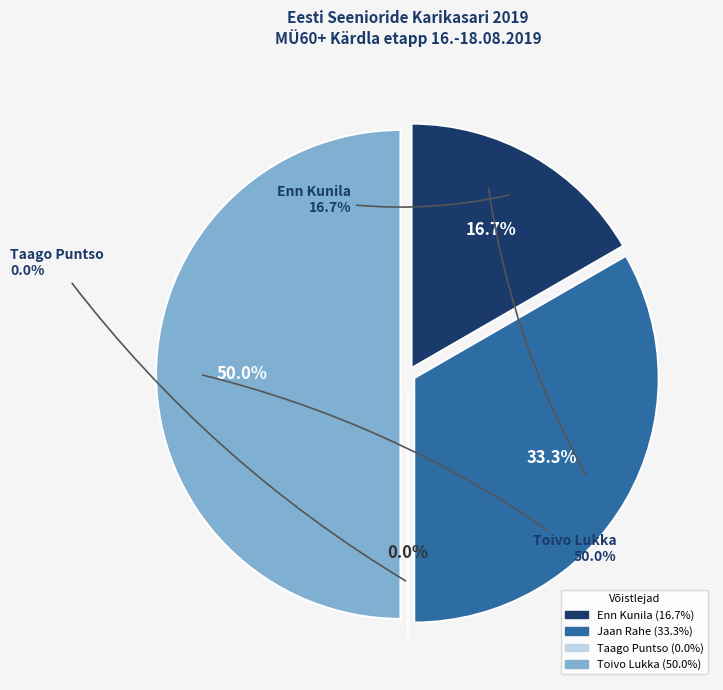

Between Jaan Rahe and Enn Kunila, which is larger?

Jaan Rahe